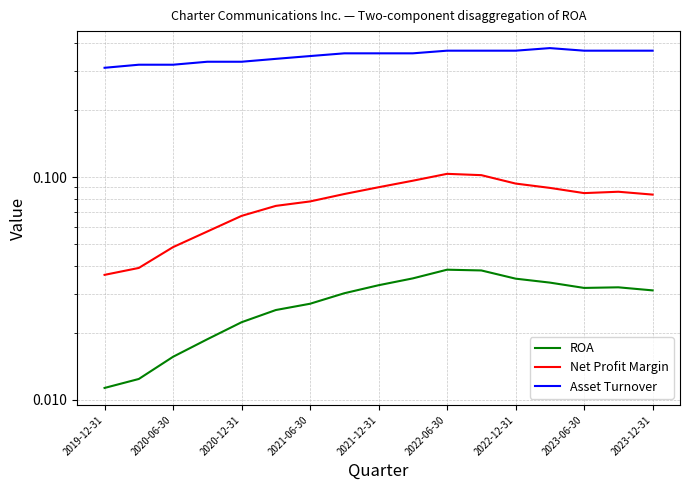

Reading left to right, list all the values displayed in this chart.

ROA: 0.0	0.0	0.0	0.0	0.0	0.0	0.0	0.0	0.0	0.0	0.0	0.0	0.0	0.0	0.0	0.0	0.0
Net Profit Margin: 0.0	0.0	0.0	0.1	0.1	0.1	0.1	0.1	0.1	0.1	0.1	0.1	0.1	0.1	0.1	0.1	0.1
Asset Turnover: 0.3	0.3	0.3	0.3	0.3	0.3	0.3	0.4	0.4	0.4	0.4	0.4	0.4	0.4	0.4	0.4	0.4